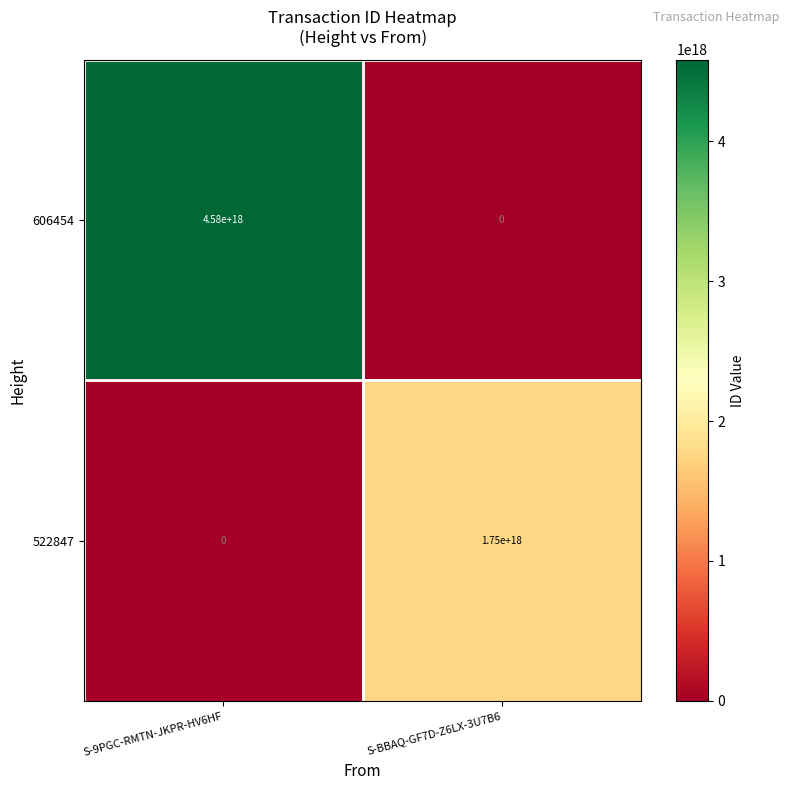

List the labels in order of 606454 value, smallest first.

S-BBAQ-GF7D-Z6LX-3U7B6, S-9PGC-RMTN-JKPR-HV6HF